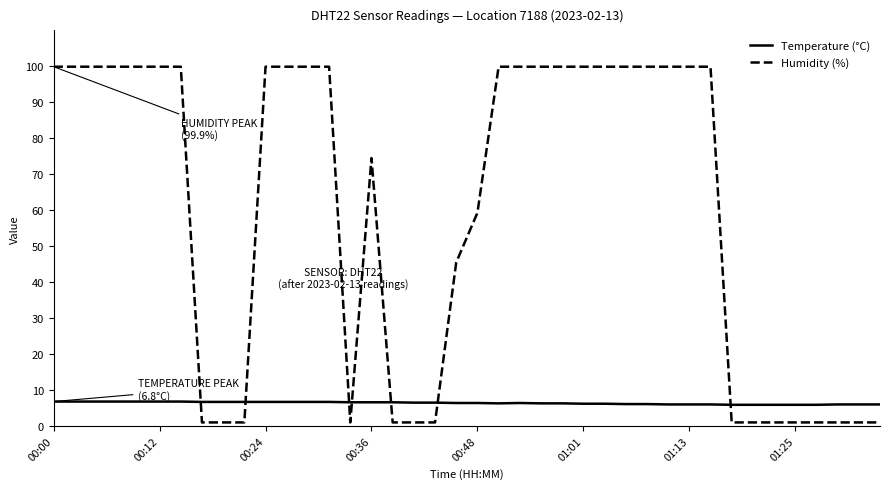

What is the lowest value of the Temperature (°C) series?

5.9